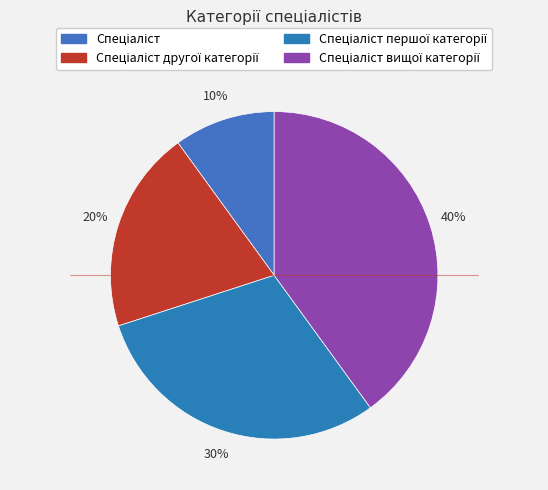

How many slices are in this pie chart?

4